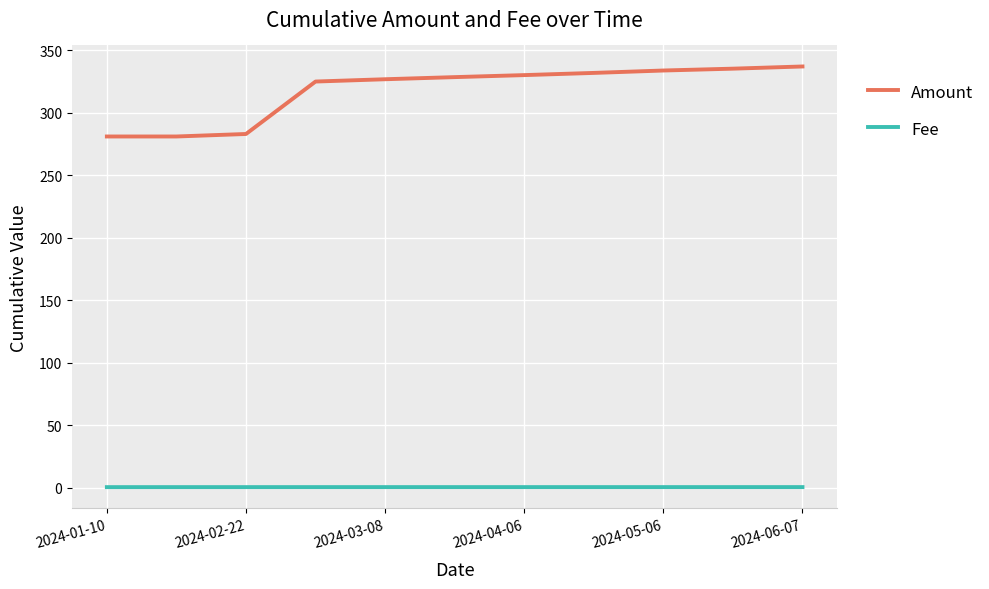

List the series in order of their peak value, lowest first.

Fee, Amount